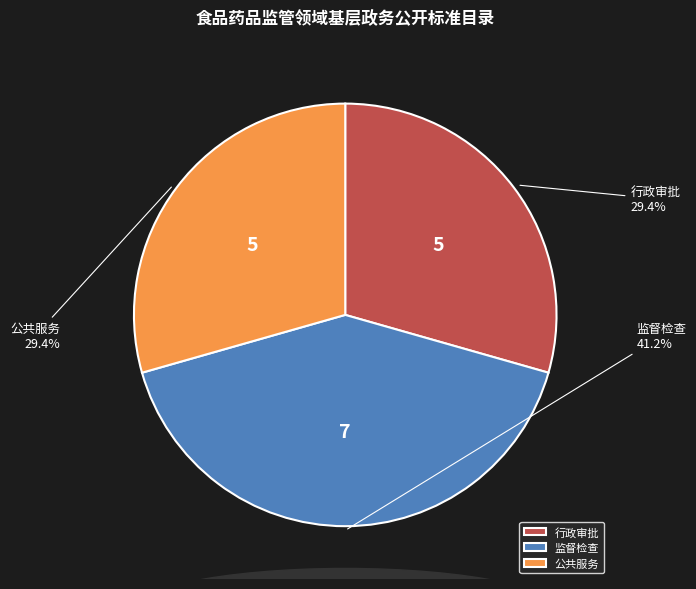

How many segments does this pie chart have?

3